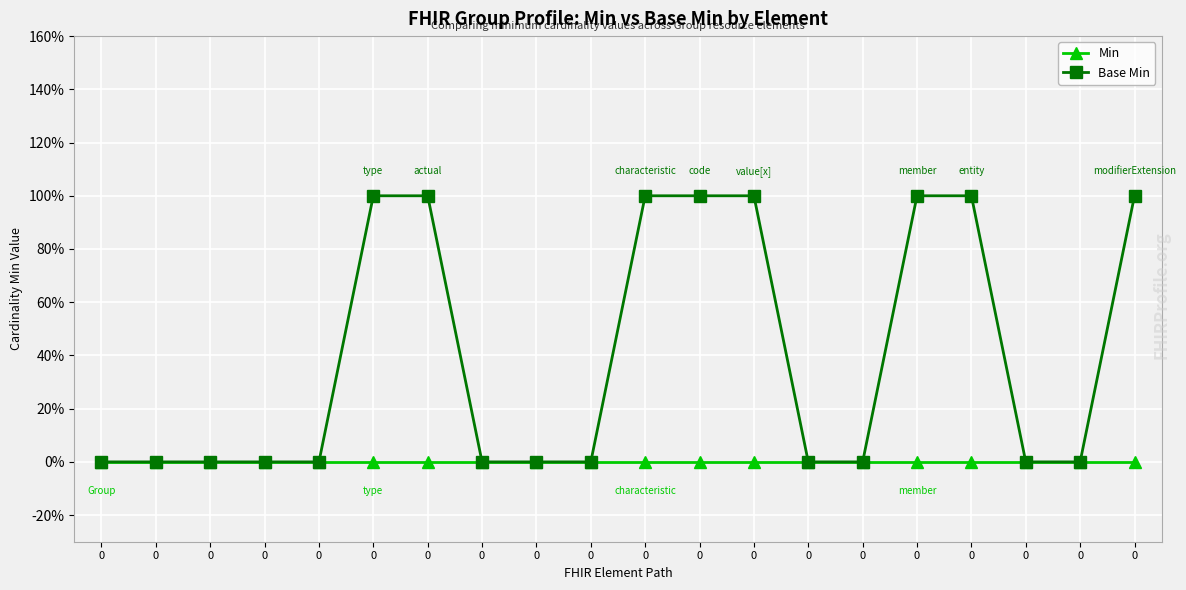

At how many categories does at least one series exceed 0?

8